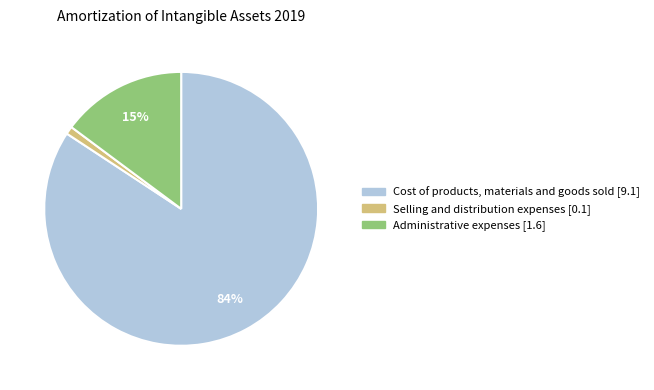

Which category has the smallest portion of the pie?

Selling and distribution expenses